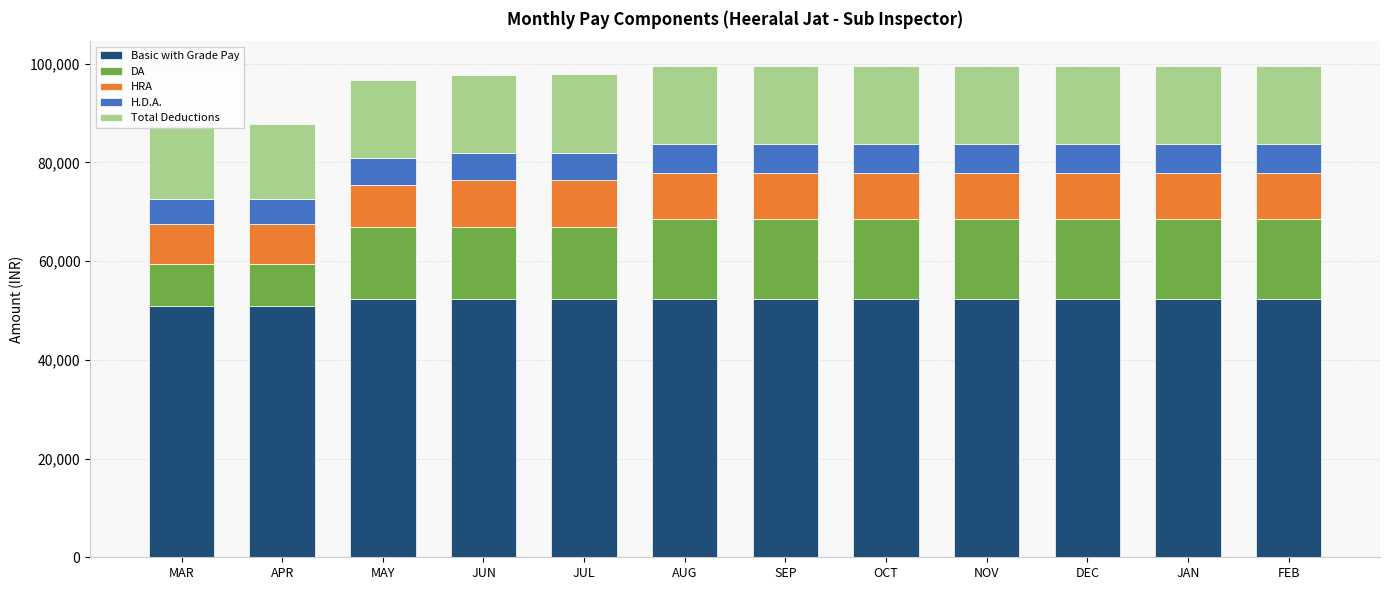

What is the maximum value for Basic with Grade Pay?

52300